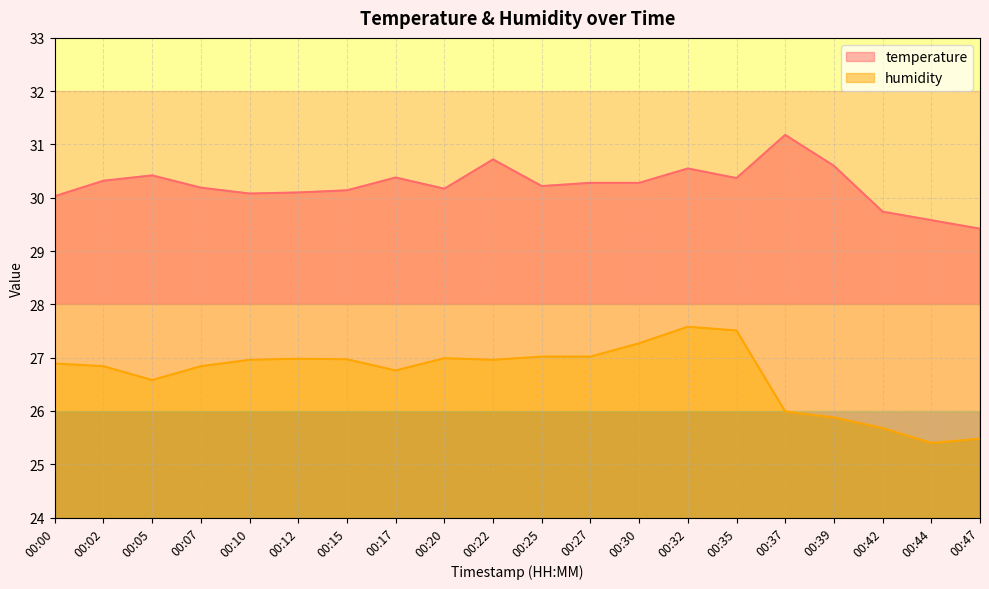

Which category has the lowest value in the humidity series?

00:44